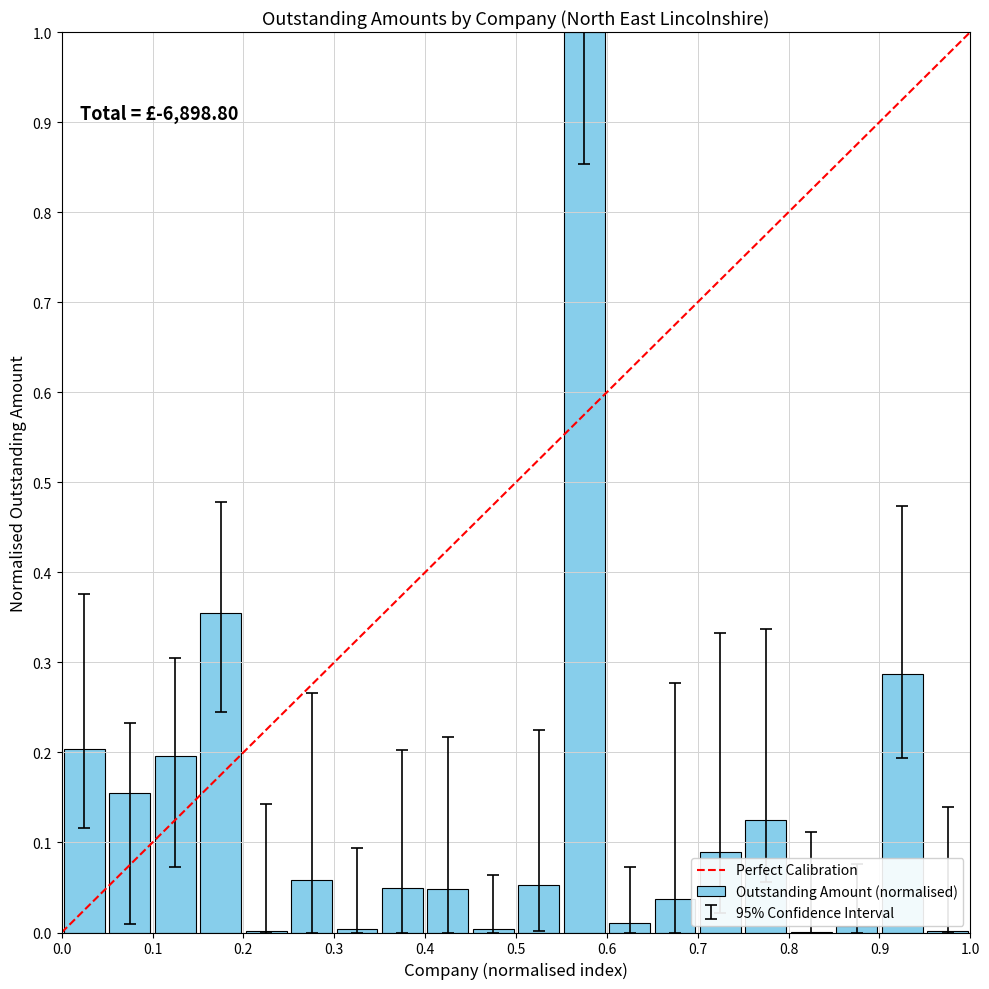

What is the sum of all values?

2.7